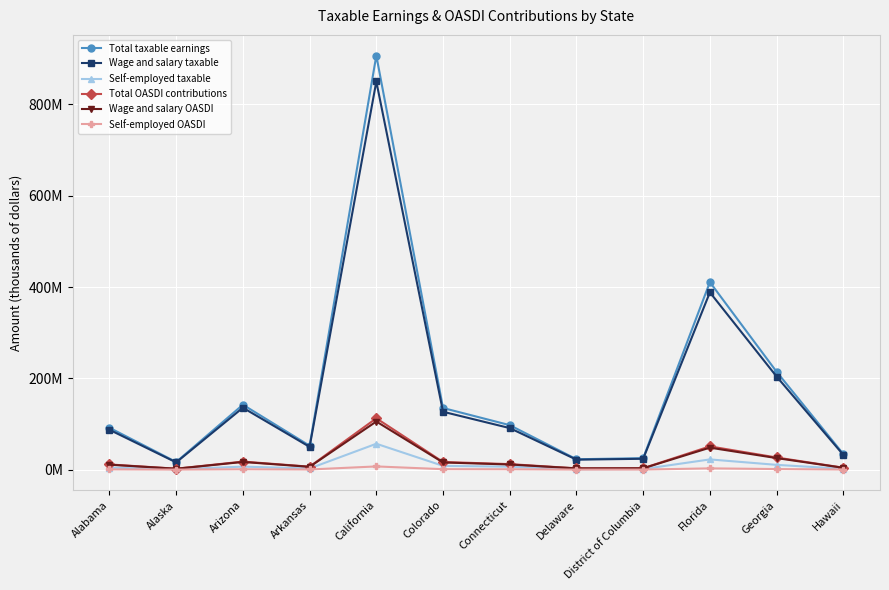

Between Connecticut and Georgia, which series saw the biggest shift?

Total taxable earnings